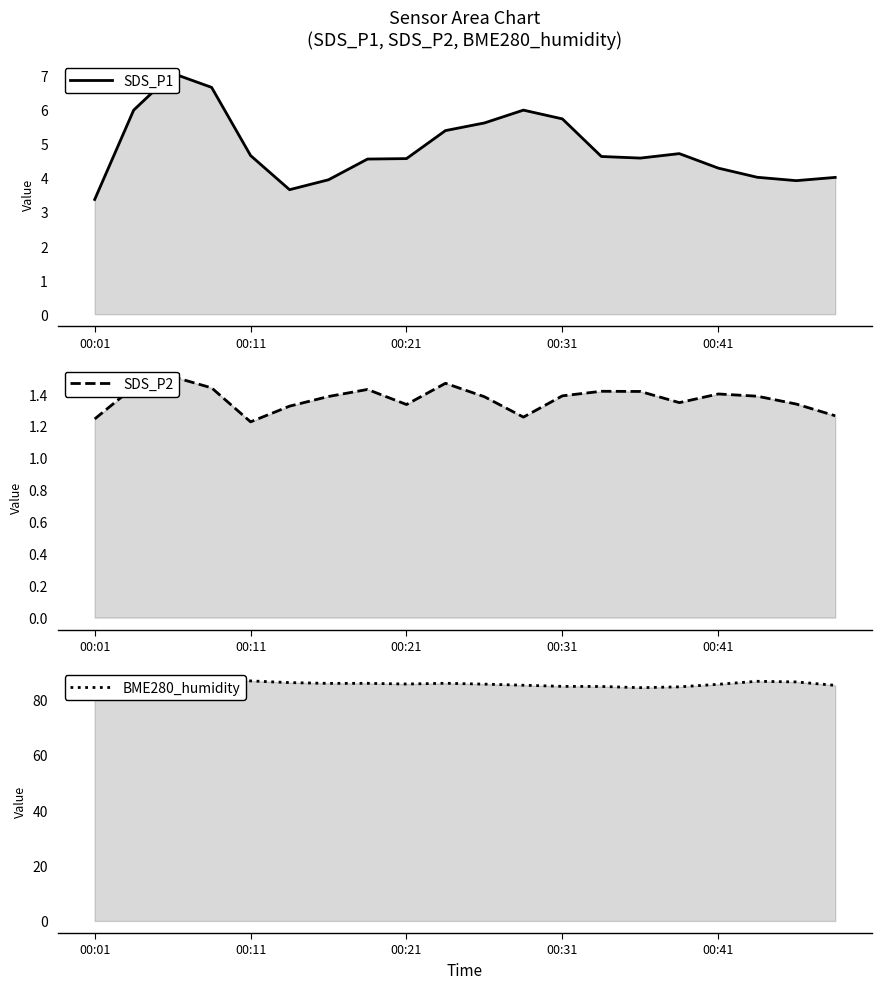

At 6, list the series in order from largest to smallest.

BME280_humidity, SDS_P1, SDS_P2